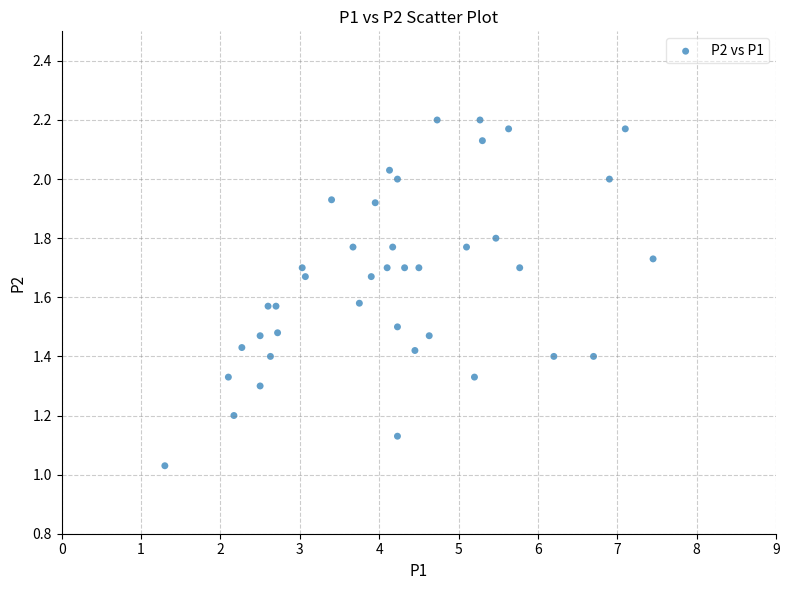

What is the range of X values (max minus min)?

6.2